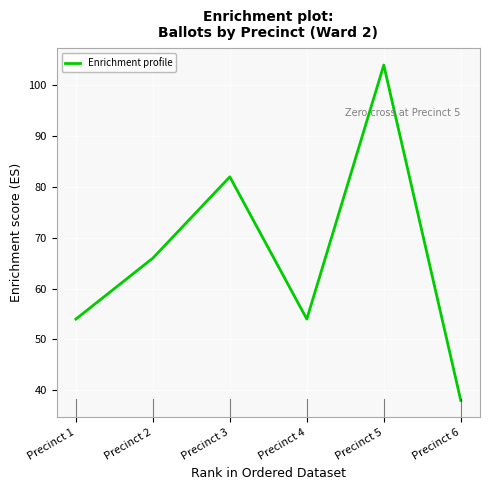

True or false: the data shows 38 at Precinct 6.

True